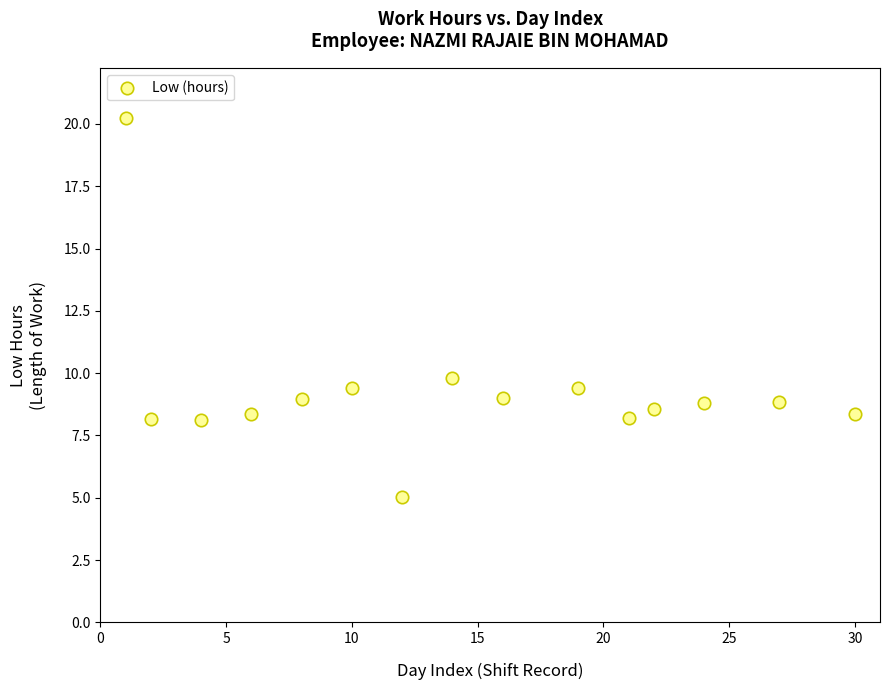

What is the range of X values (max minus min)?

29.0